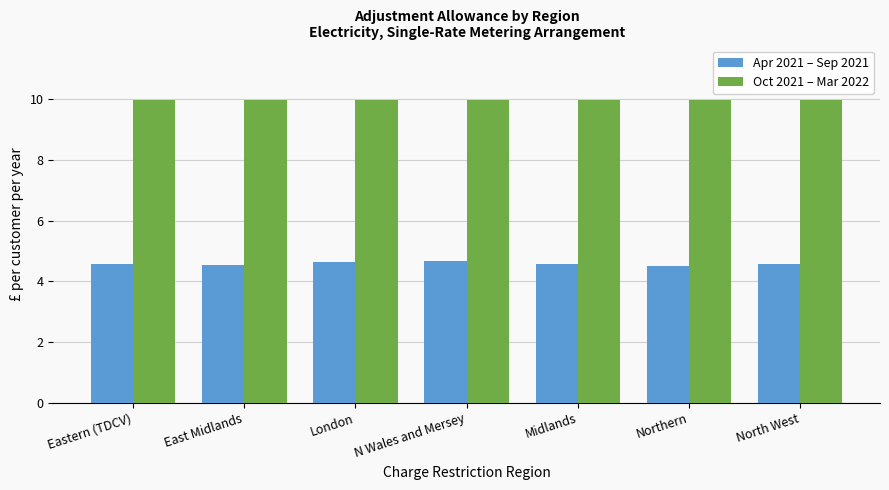

How many categories are shown in the chart?

7